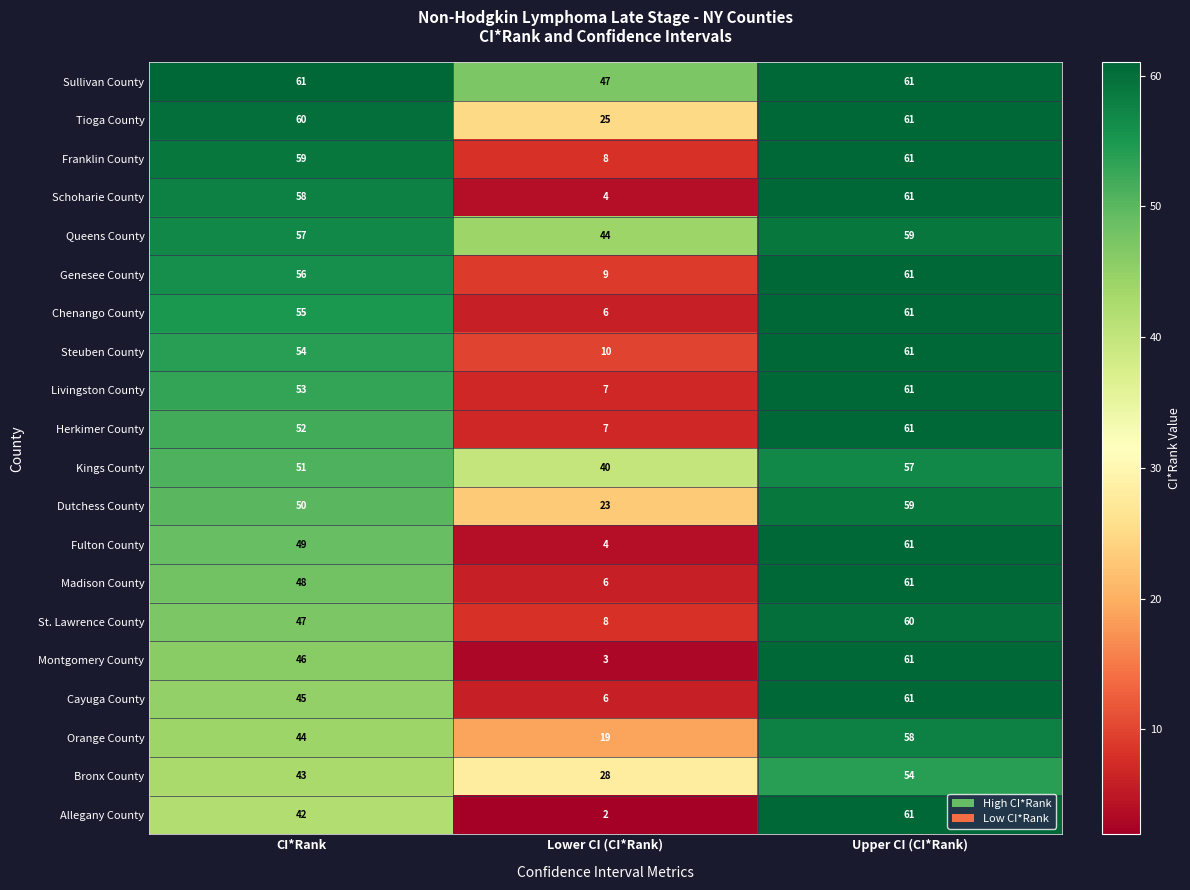

At which label does Genesee County reach its peak?

Upper CI (CI*Rank)